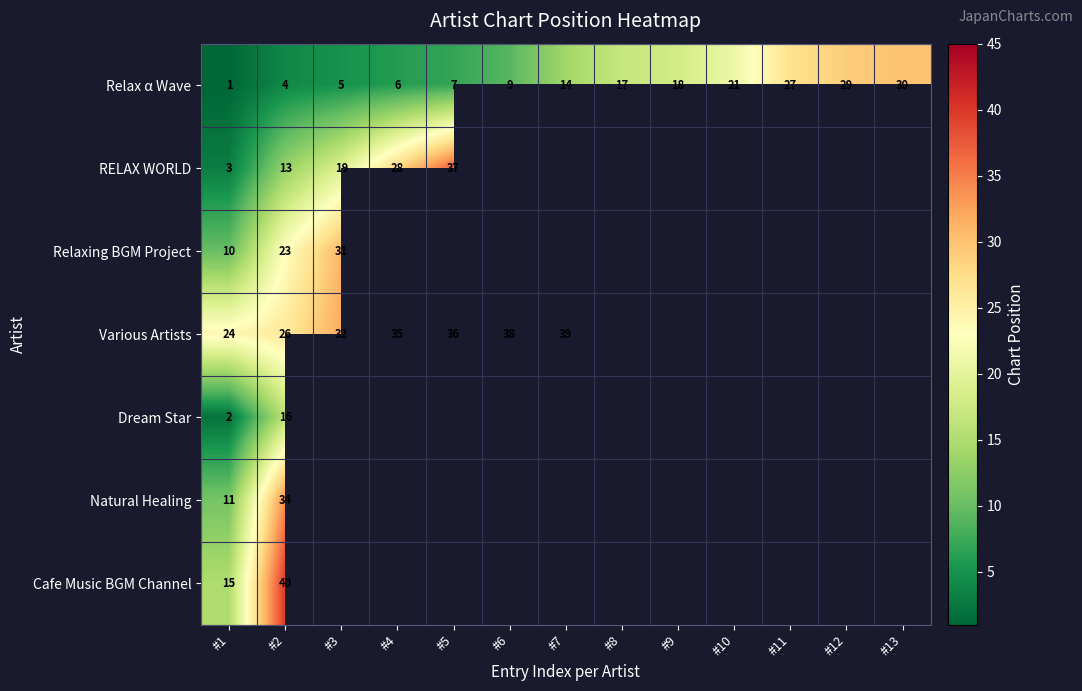

Is the value of RELAX WORLD at #3 greater than the value of Various Artists at #7?

No